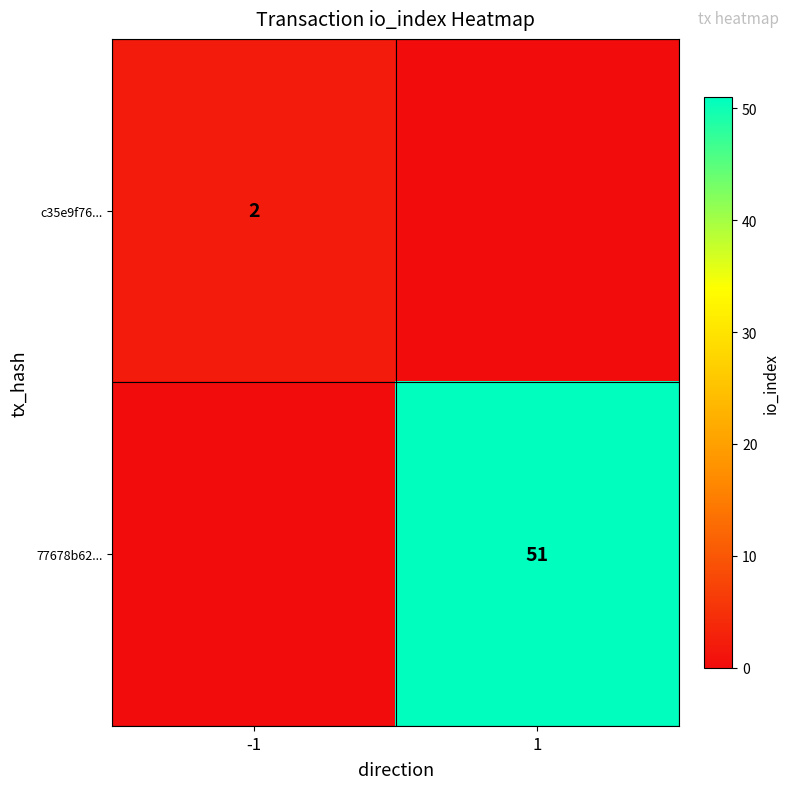

What is the total value across all series at 1?

51